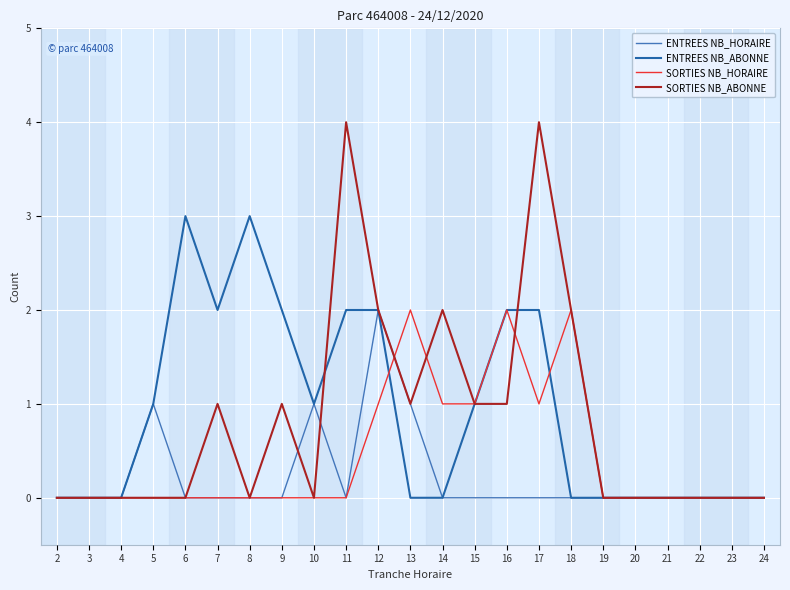

Which series changed the most between 7 and 24?

ENTREES NB_ABONNE